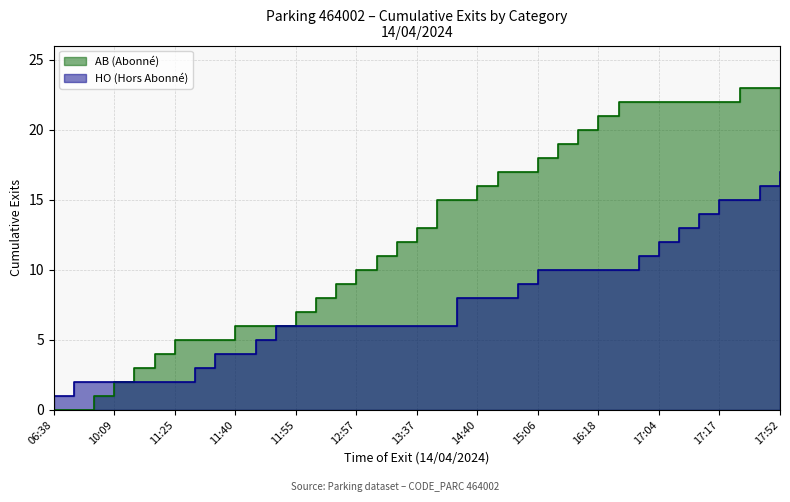

Which series changed the most between 11:34 and 12:57?

AB